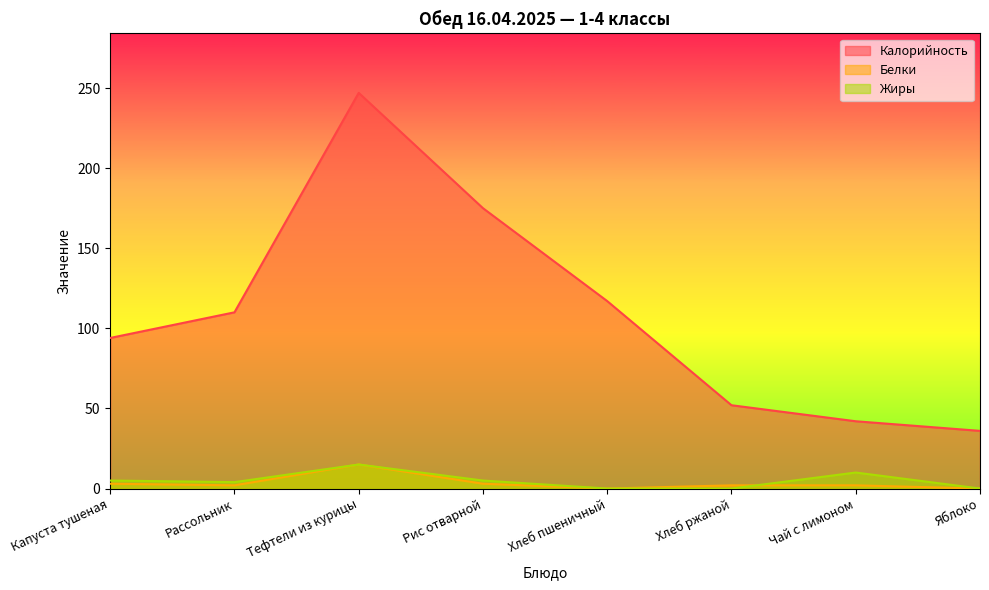

How many interior local peaks does the Жиры series have?

2